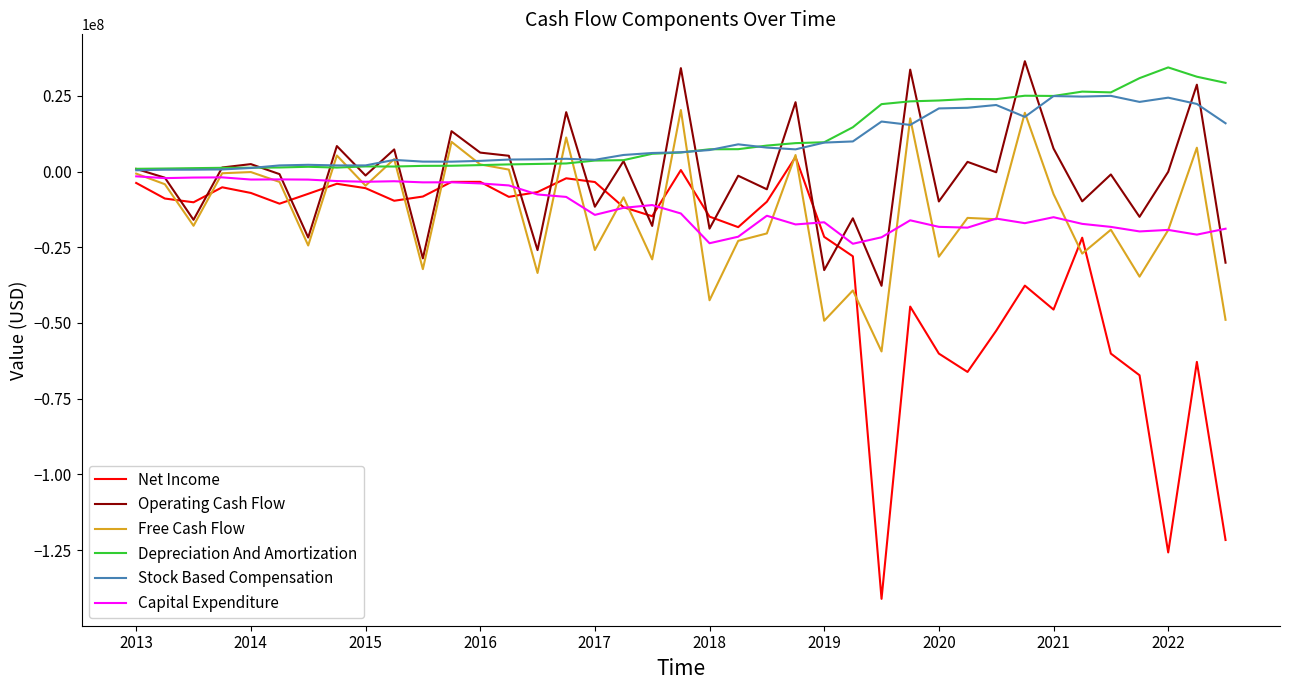

What are all the series names shown in the legend?

Net Income, Operating Cash Flow, Free Cash Flow, Depreciation And Amortization, Stock Based Compensation, Capital Expenditure